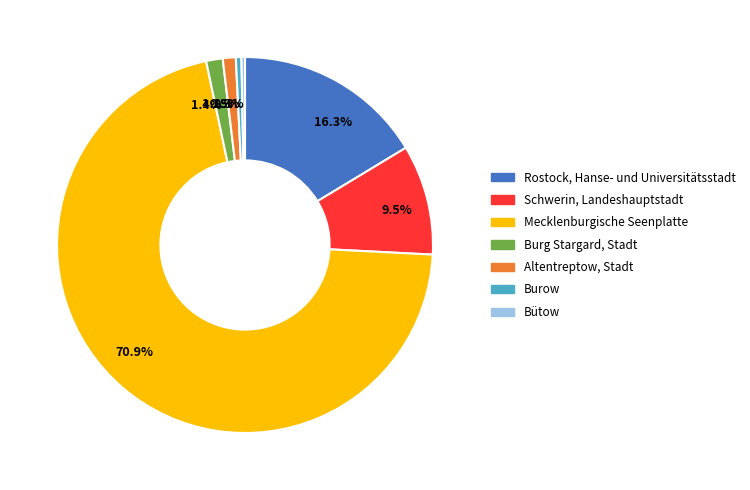

What is the total percentage of 9.5% and 1.1%?

10.6%